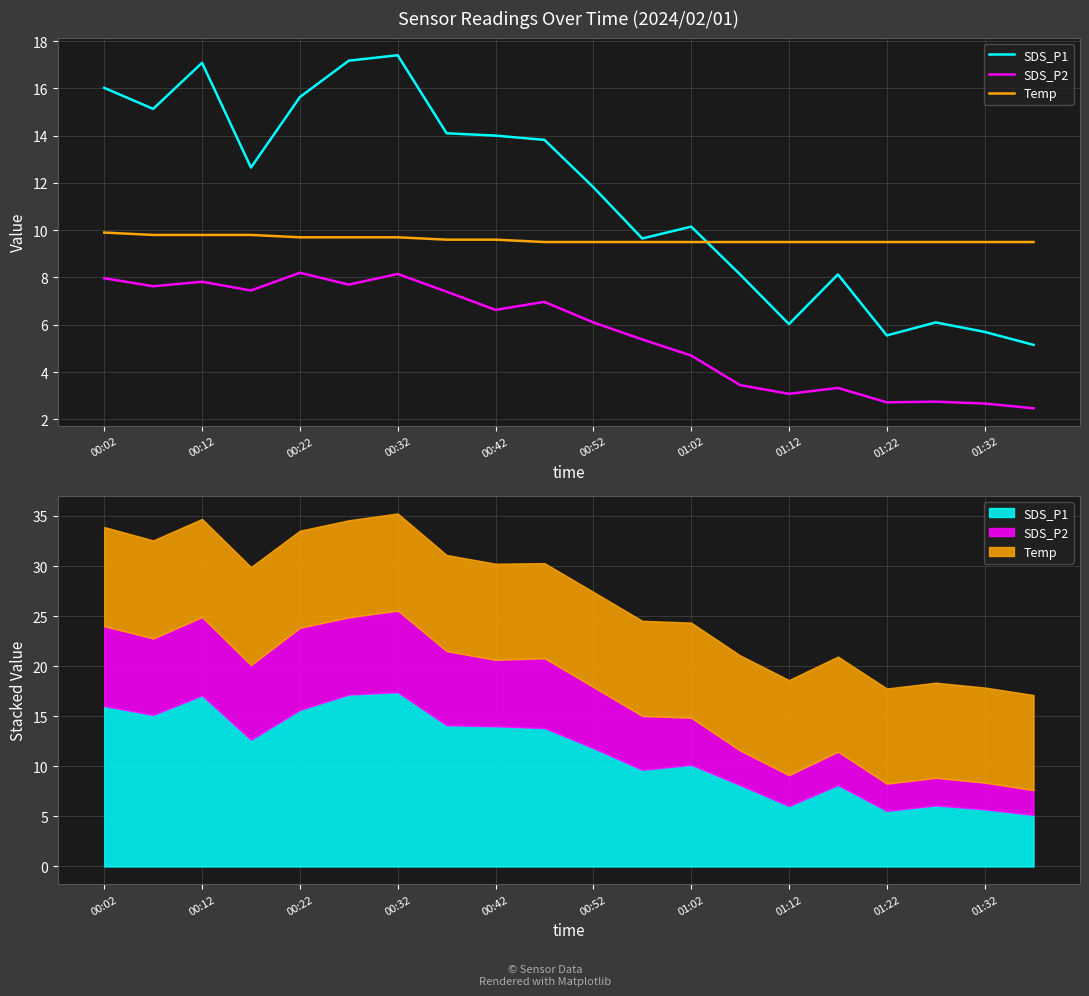

Reading left to right, extract all data points from this chart.

SDS_P1: 16.0	15.1	17.1	12.7	15.6	17.2	17.4	14.1	14.0	13.8	11.8	9.7	10.2	8.1	6.0	8.1	5.5	6.1	5.7	5.2
SDS_P2: 8.0	7.6	7.8	7.5	8.2	7.7	8.2	7.4	6.6	7.0	6.1	5.4	4.7	3.5	3.1	3.3	2.7	2.8	2.7	2.5
Temp: 9.9	9.8	9.8	9.8	9.7	9.7	9.7	9.6	9.6	9.5	9.5	9.5	9.5	9.5	9.5	9.5	9.5	9.5	9.5	9.5